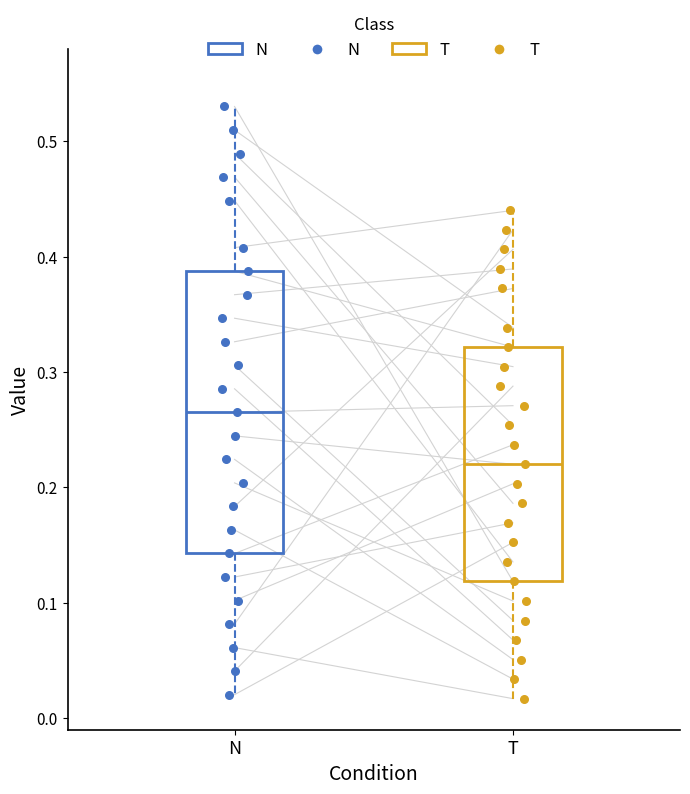

Reading left to right, read every box against the y-axis: the position of its median line, the range the box covers, and the ends of its whiskers. The values are not printed on the chart, so give them approximately, as read against the axis.

N: median 0.27, box 0.14 to 0.39, whiskers 0.02 to 0.53
T: median 0.22, box 0.12 to 0.32, whiskers 0.02 to 0.44